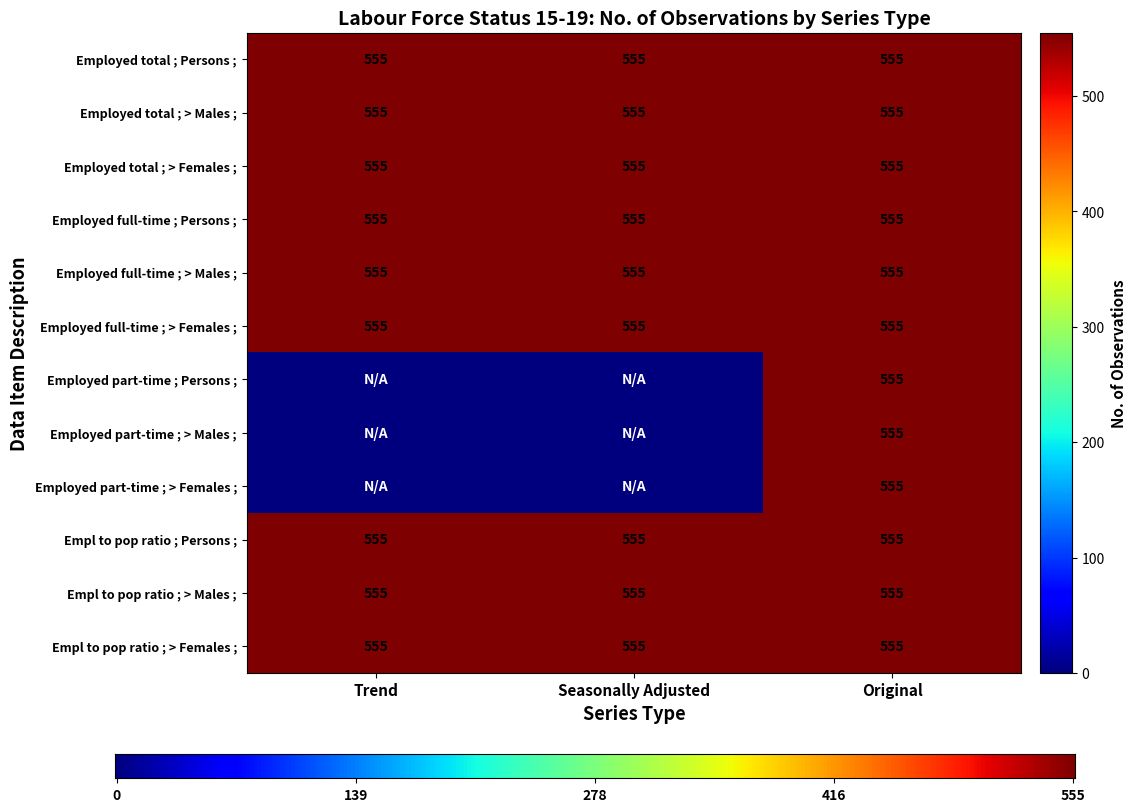

What is the total value across all series at Original?

6660